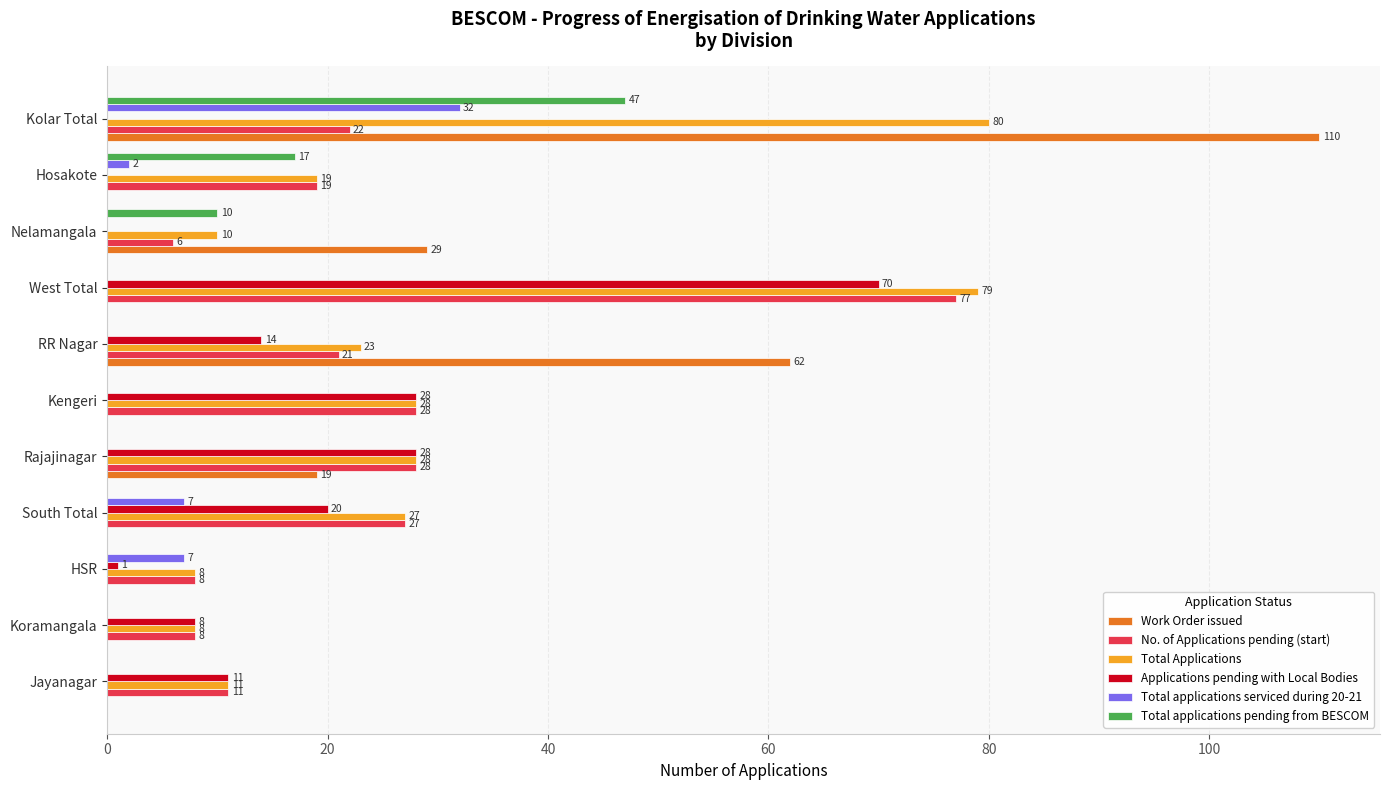

At which label is Total applications pending from BESCOM closest to 23?

Hosakote